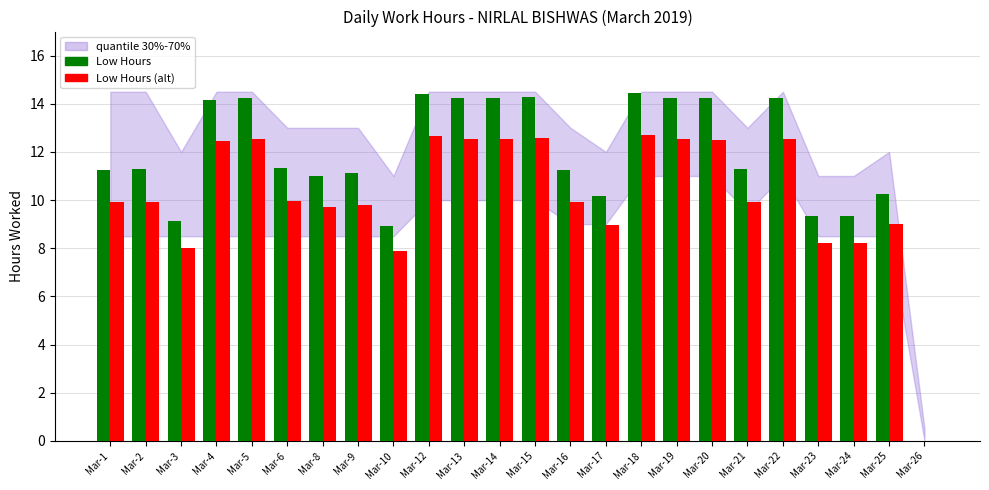

What is the total value across all series at Mar-15?

26.9